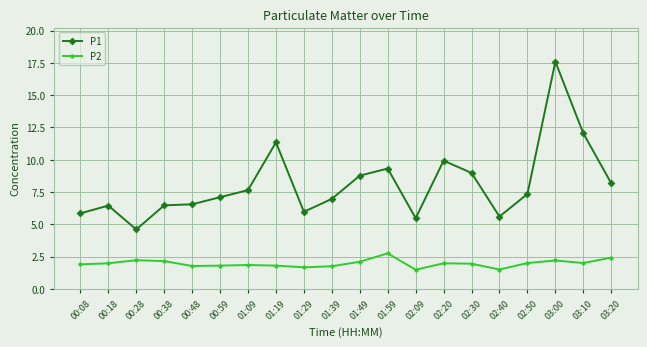

At which category is the sum across all series the highest?

03:00